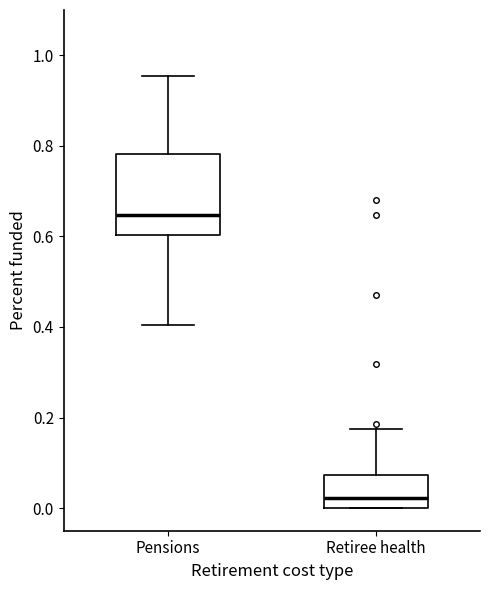

Where is the lower edge of the box for Pensions on the y-axis? The values are not printed on the chart, so give them approximately, as read against the axis.

0.60